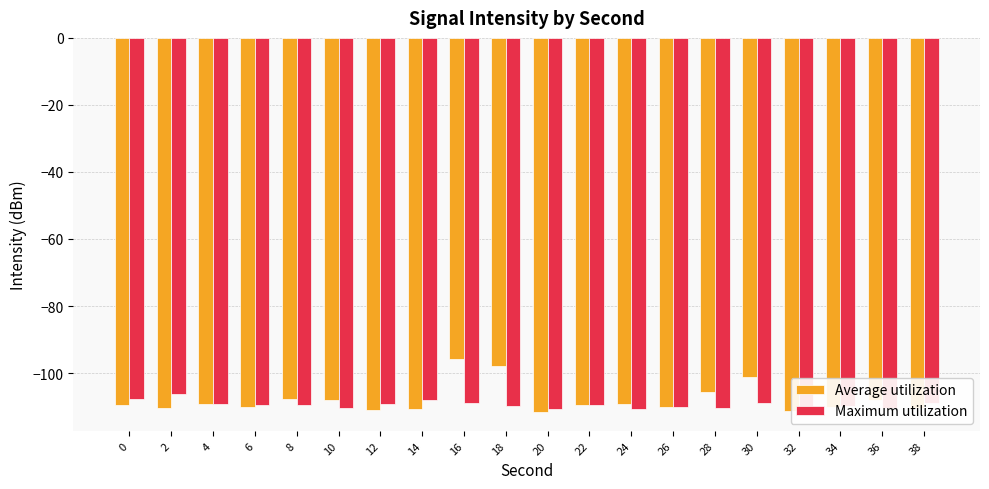

What is the difference between the Maximum utilization values at 36 and 30?

1.6